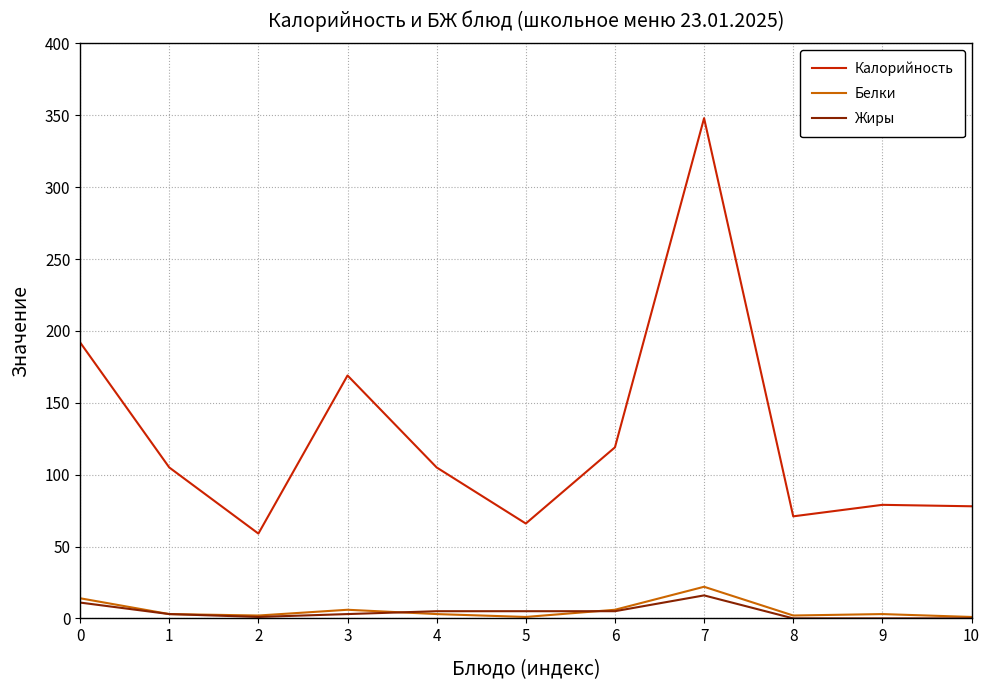

True or false: Жиры and Калорийность cross at least once.

False